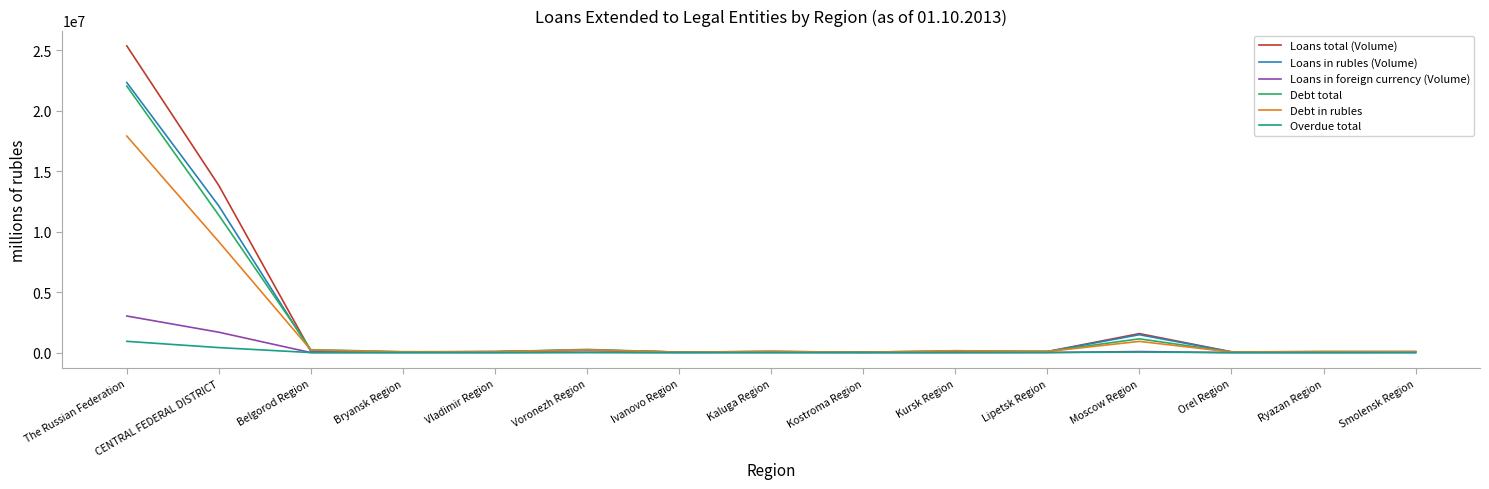

What is the difference between the Loans total (Volume) values at The Russian Federation and CENTRAL FEDERAL DISTRICT?

11534929